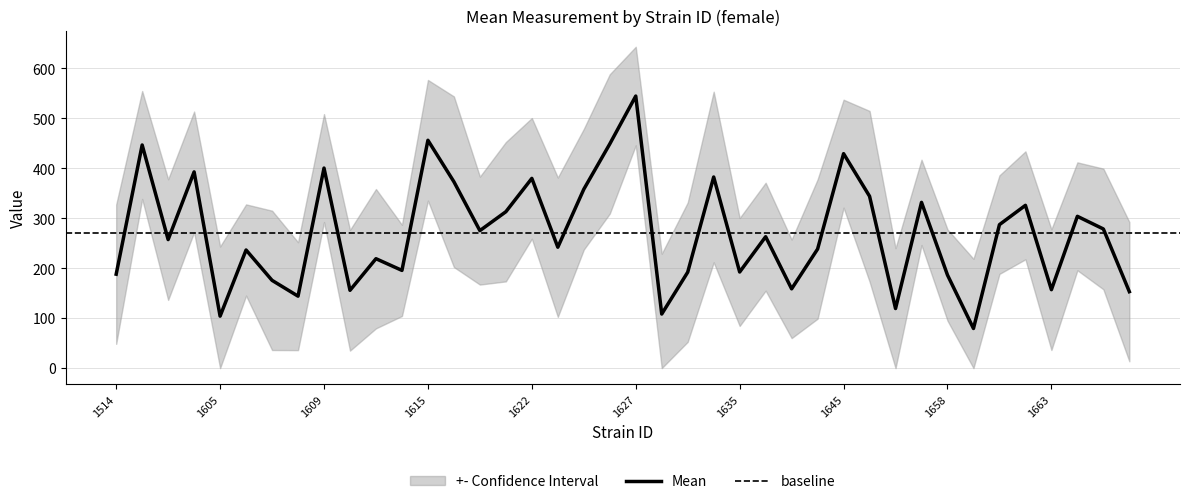

Does the chart have visible grid lines?

Yes